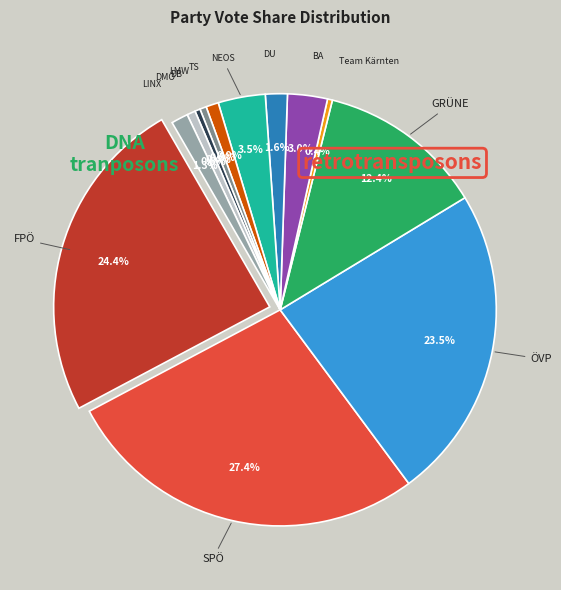

Count the number of slices in the pie.

13